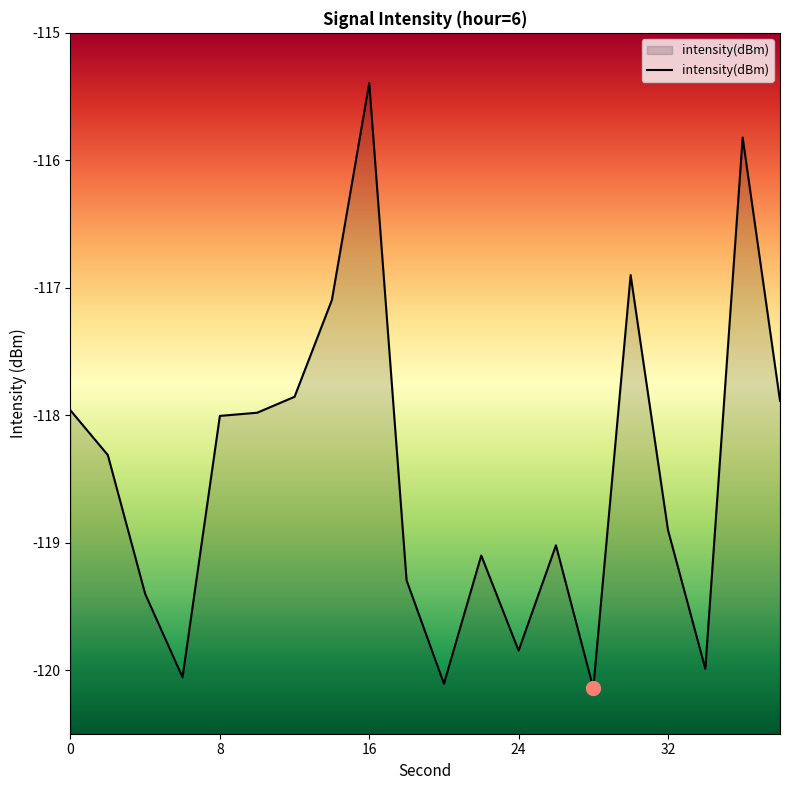

How many lines are shown in the chart?

1